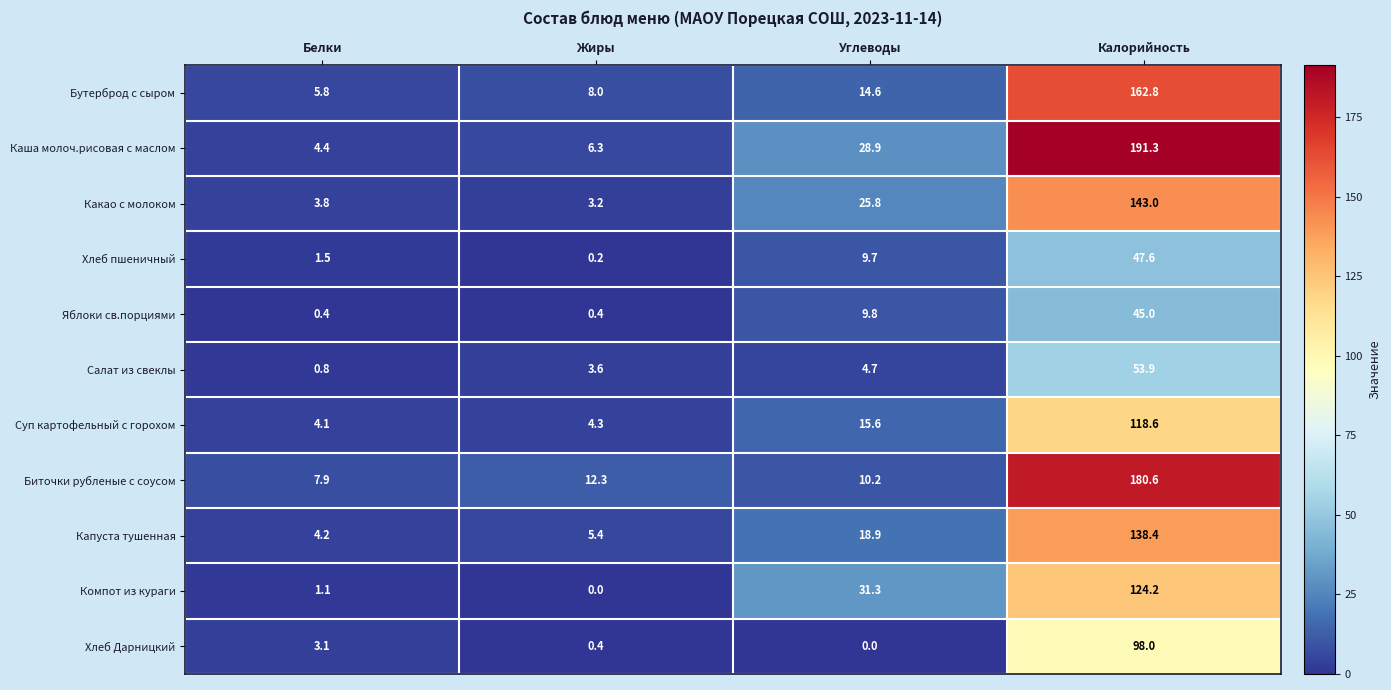

At which category does the chart reach its peak across all series?

Калорийность